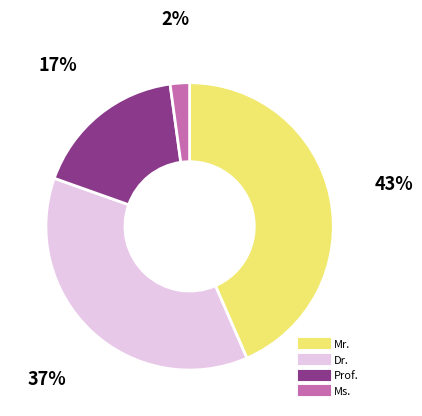

Rank the categories by value from highest to lowest.

Mr., Dr., Prof., Ms.